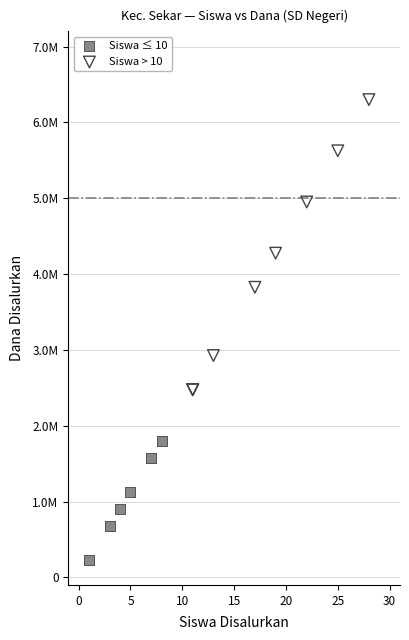

What are all the series names shown in the legend?

Siswa ≤ 10, Siswa > 10